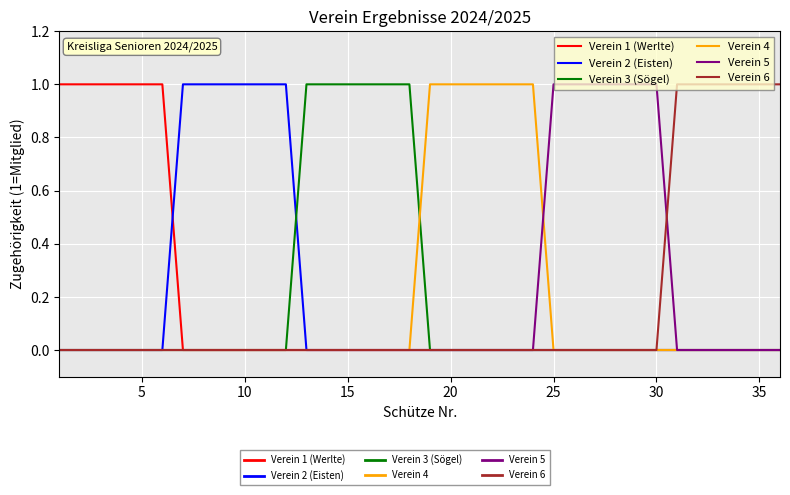

True or false: Verein 5 has more than 0 points higher than both neighbors.

False